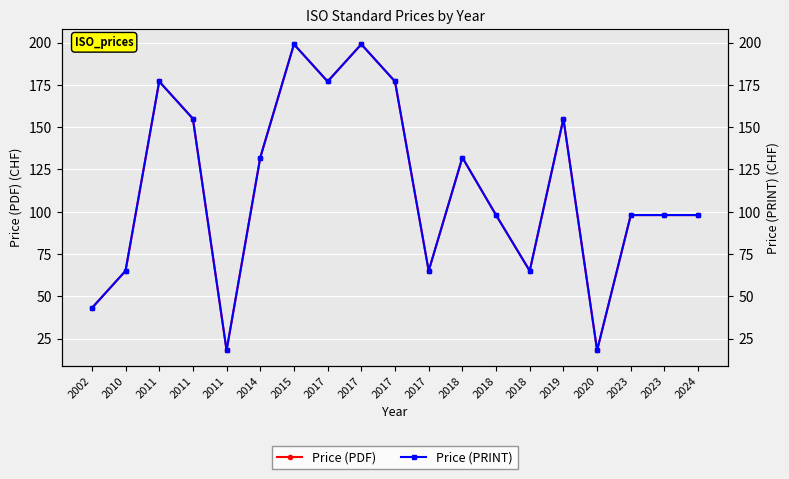

True or false: Price (PDF) has more than 0 interior local peaks.

True